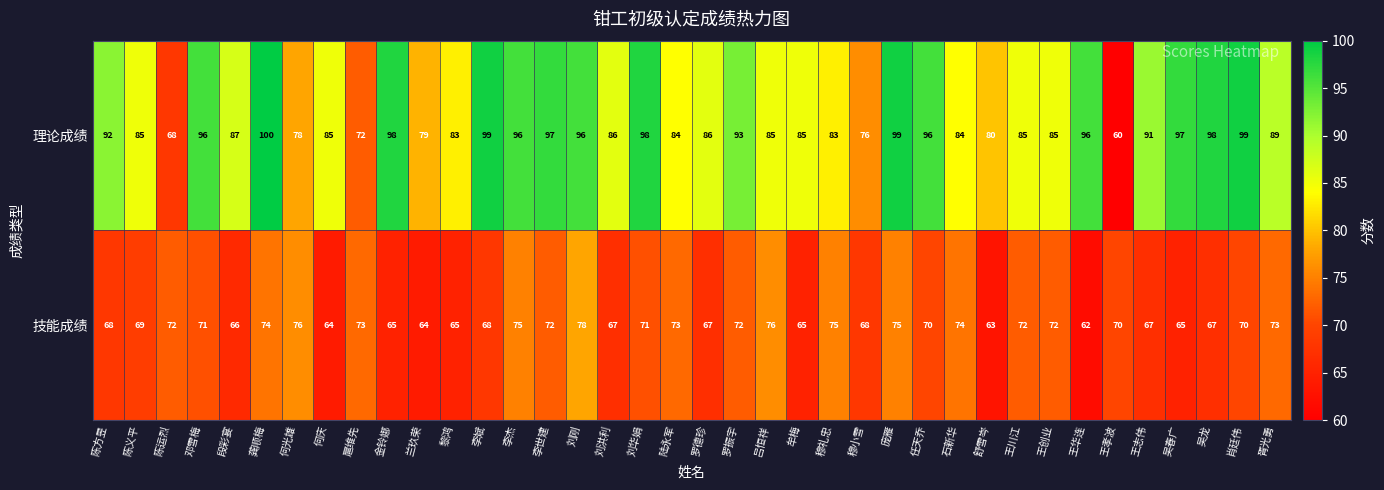

Rank the series by their average value, from lowest to highest.

技能成绩, 理论成绩